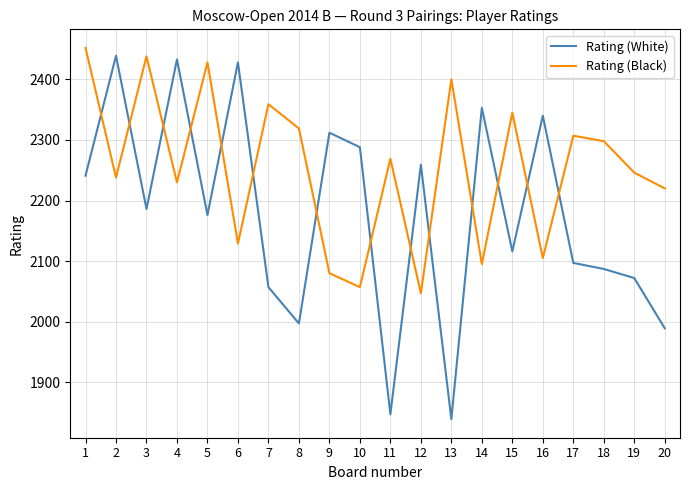

Which series changed the most between 10 and 17?

Rating (Black)